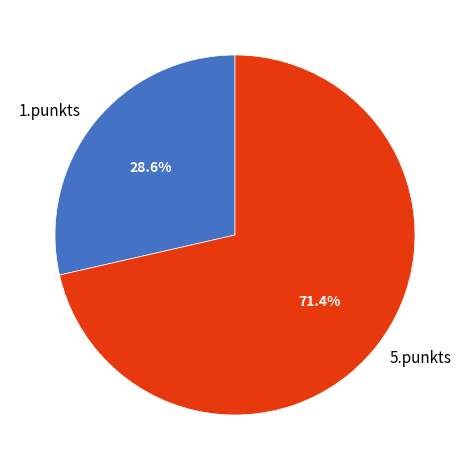

To the nearest percent, what is the difference between the 5.punkts and 1.punkts slice percentages?

43%